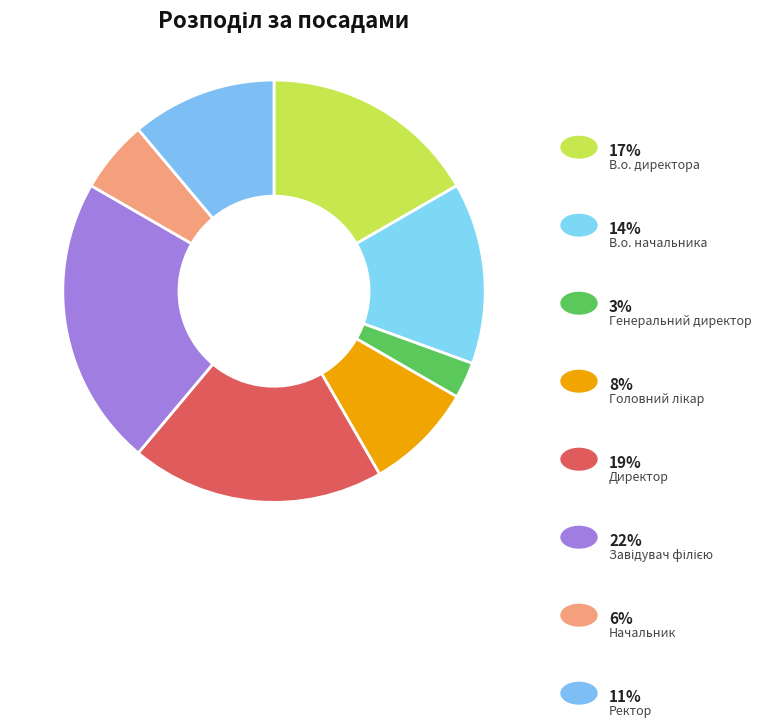

Which slice is the largest?

Завідувач філією